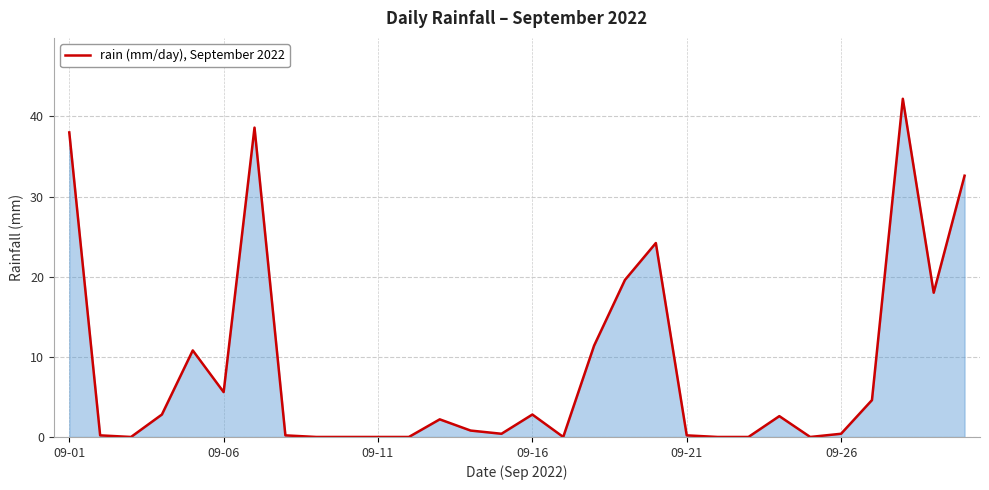

Count the number of values greater than 2.

15